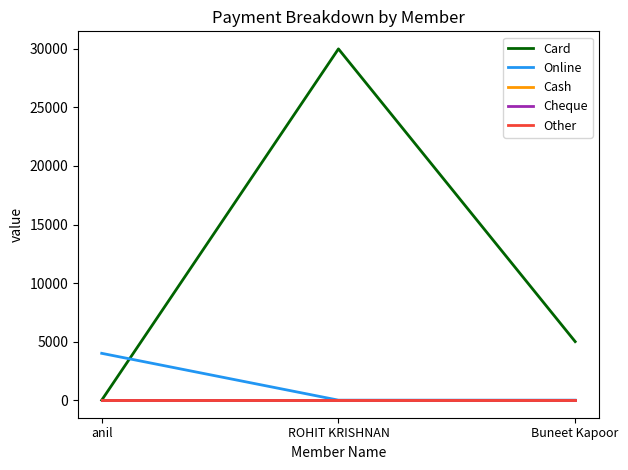

What is the difference between the Online values at ROHIT KRISHNAN and anil?

4000